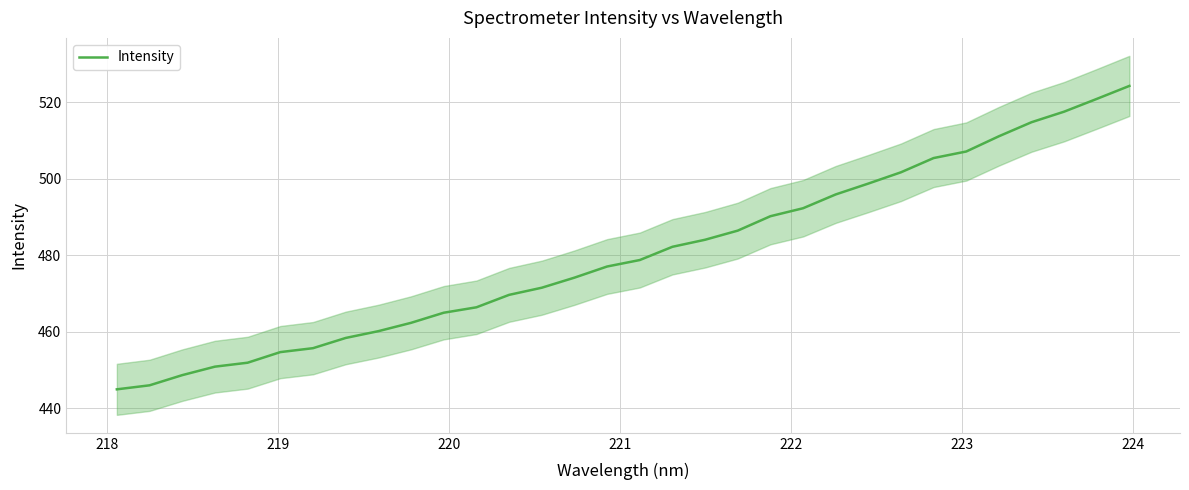

What is the minimum value for Intensity?

445.0